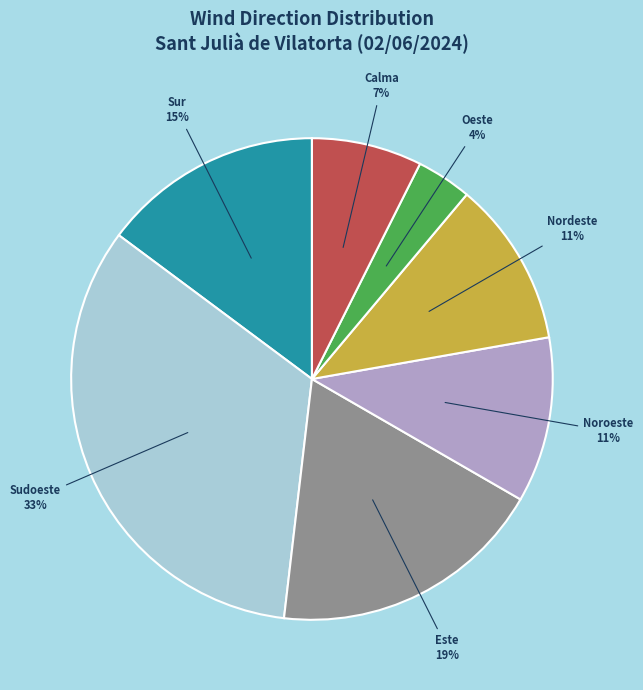

Combined, do Sur and Este account for over 50%?

No